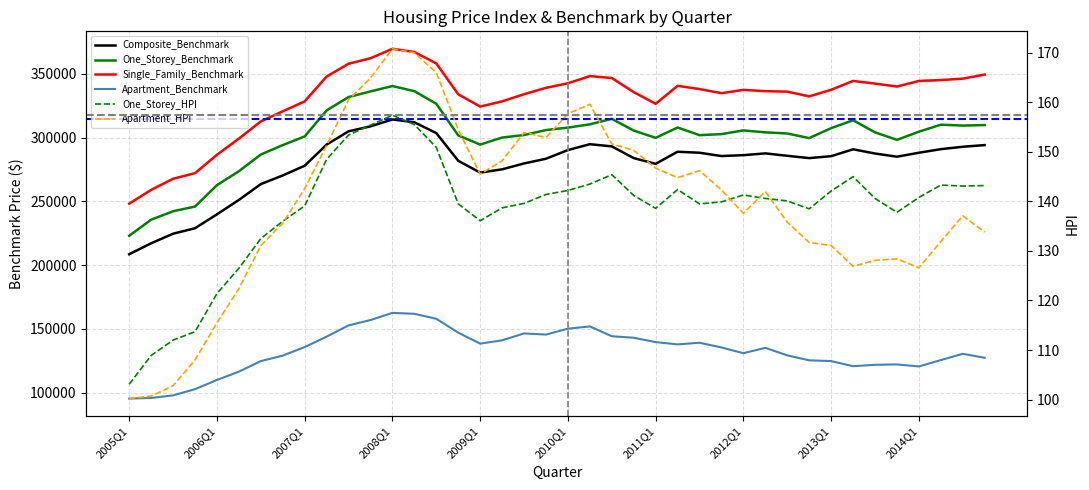

Which category has the lowest value across all series?

2005Q1